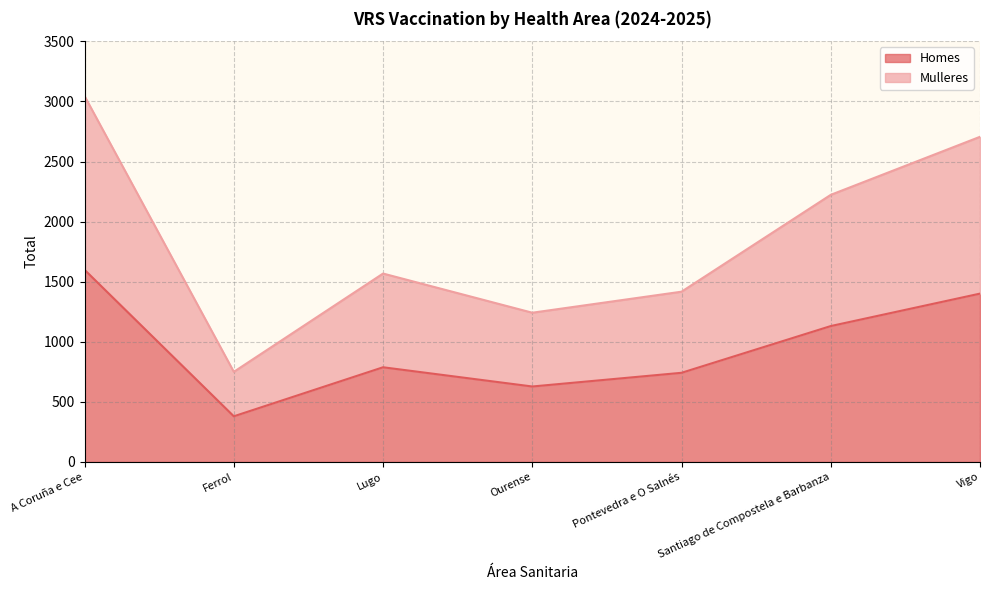

True or false: Homes has a value of 788 at Lugo.

True